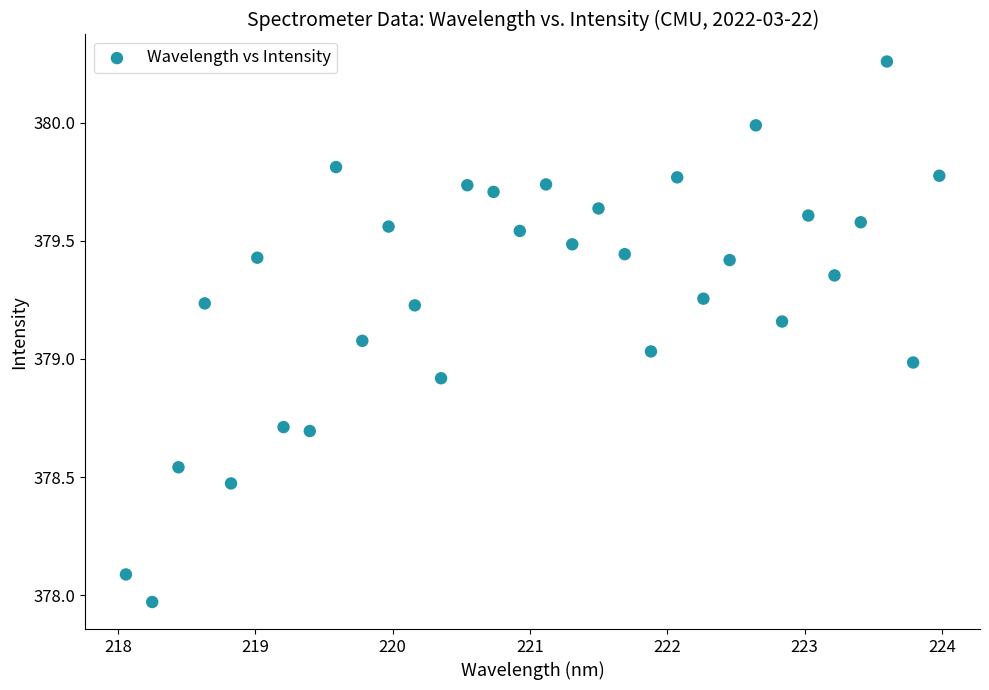

What is the range of Y values (max minus min)?

2.3